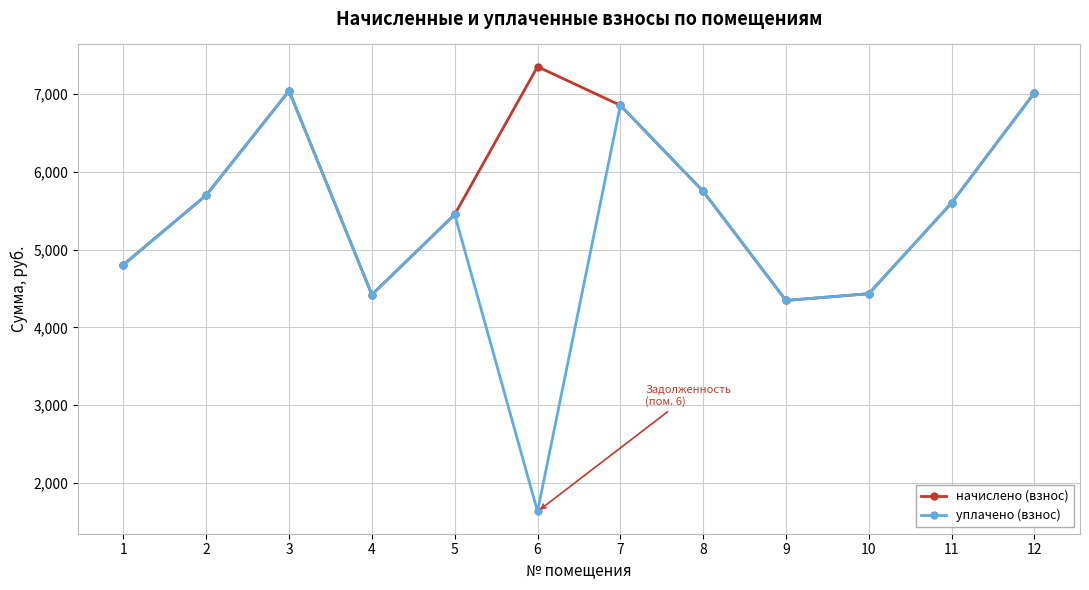

The начислено (взнос) series shows 10240.2 at 3. True or false?

False